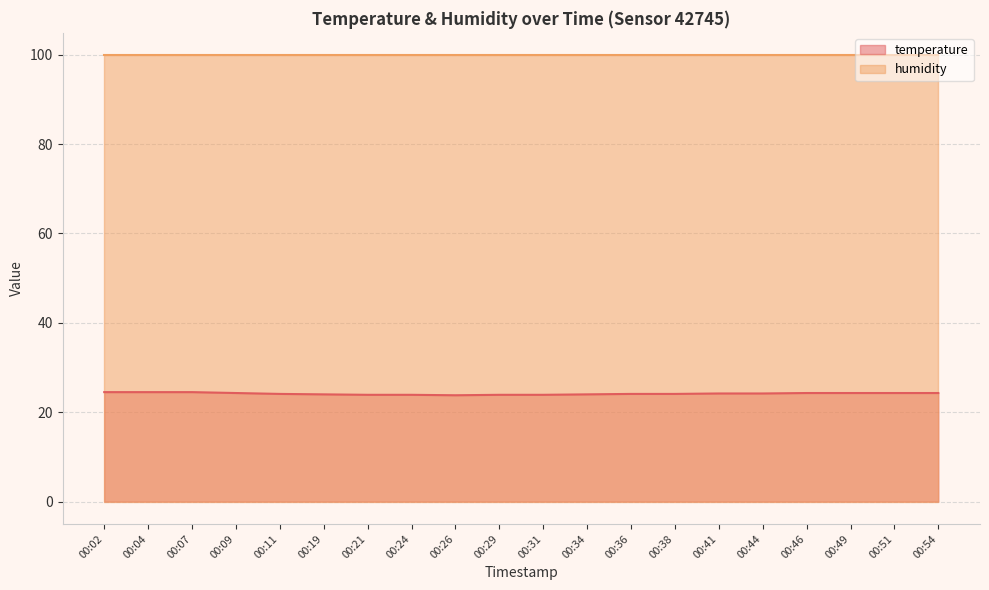

What is the sum of all values?

483.1